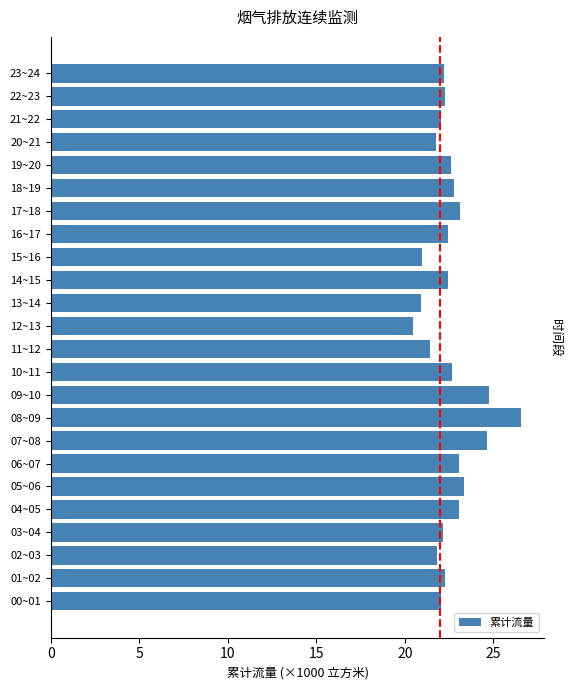

What is the difference between the maximum and minimum values?

6.1